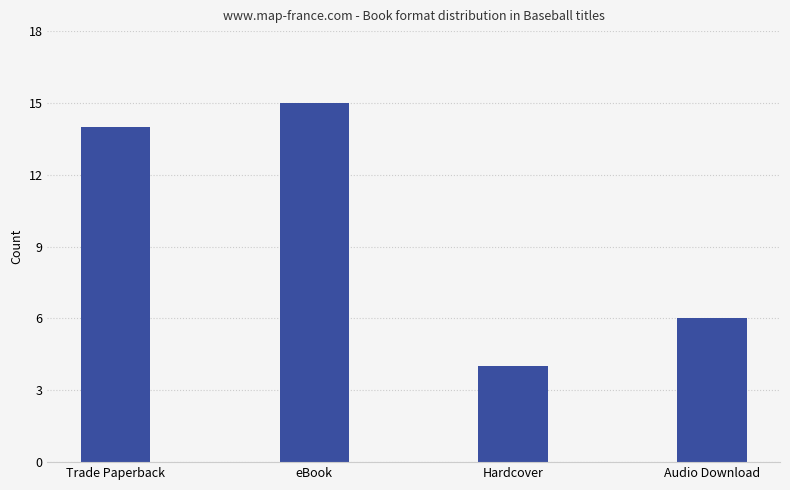

Is it true that the value at eBook is 6?

False